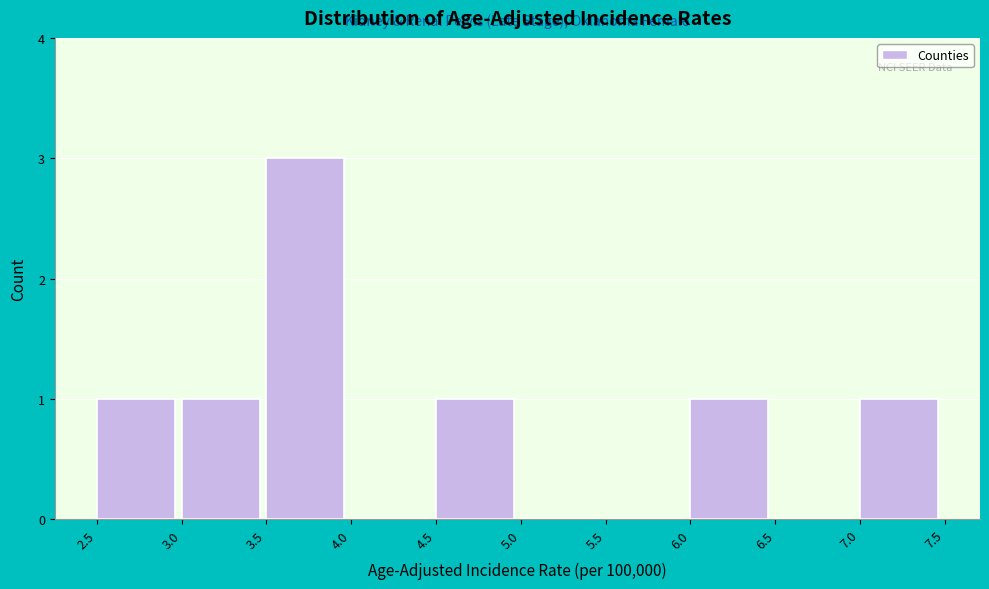

How tall is the bar that spans 4.5 to 5.0 on the x-axis? The values are not printed on the chart, so give them approximately, as read against the axis.

1